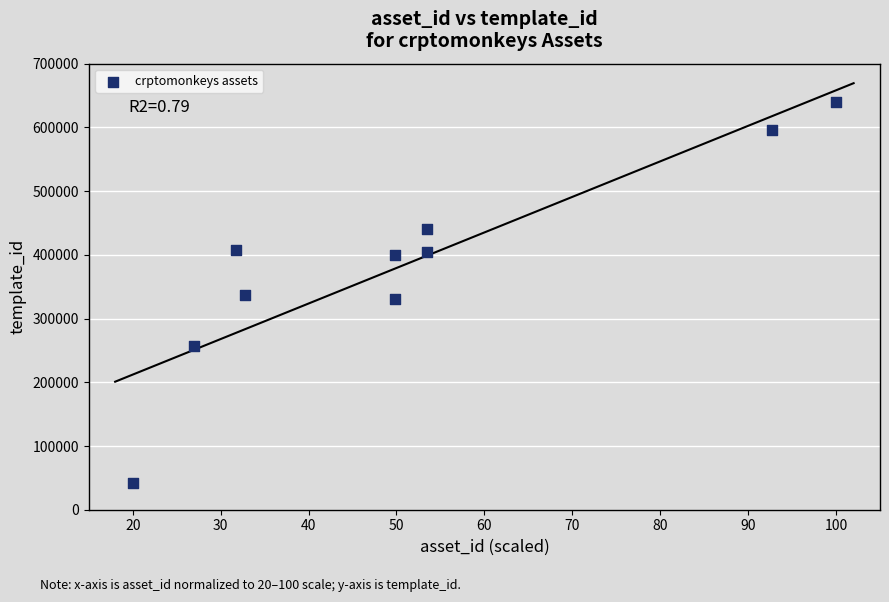

What is the range of Y values (max minus min)?

598003